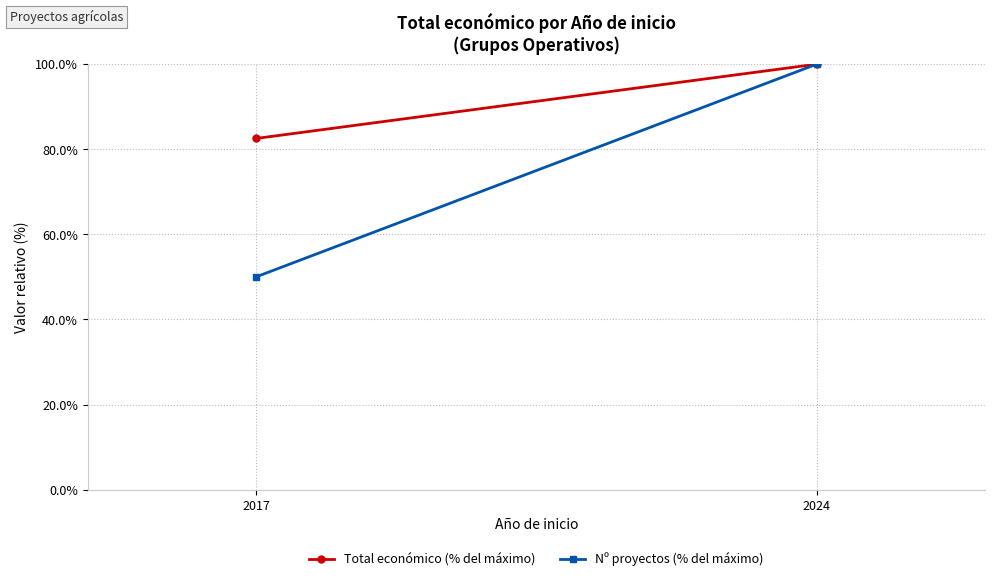

Rank the categories by Nº proyectos (% del máximo) value from highest to lowest.

2024, 2017